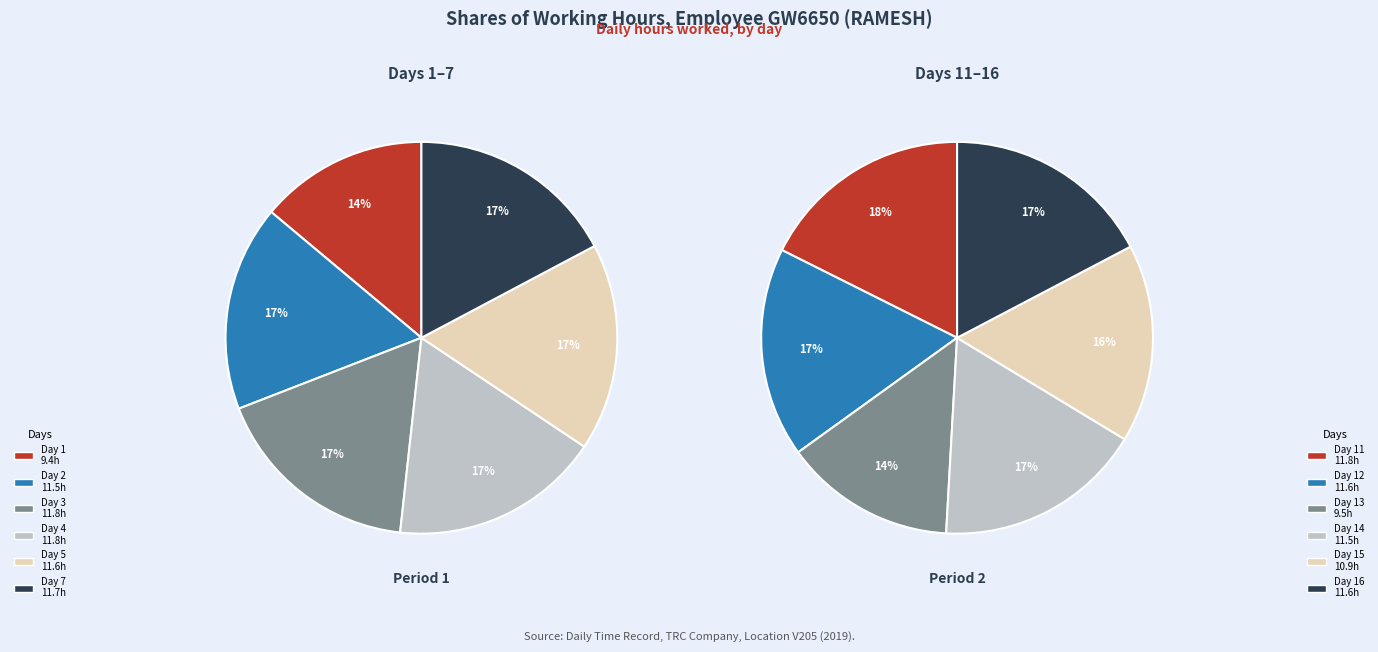

Is Day 12 the majority of the pie?

No